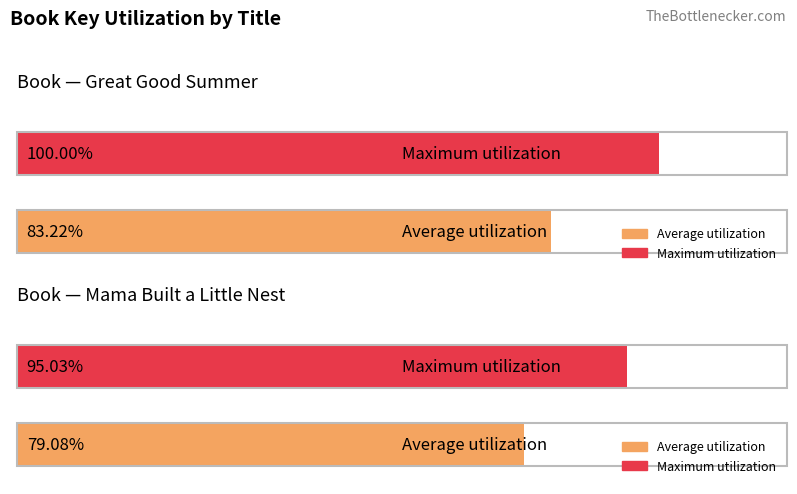

The Mama Built a Little Nest series shows 18111929 at Hardcover. True or false?

False